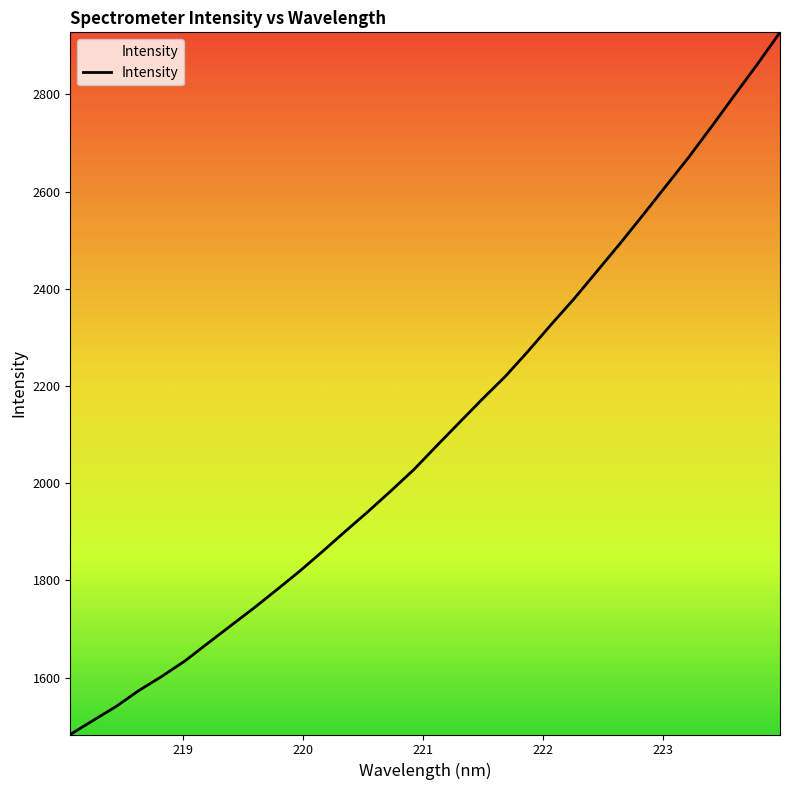

What is the difference between the maximum and minimum values?

1444.9